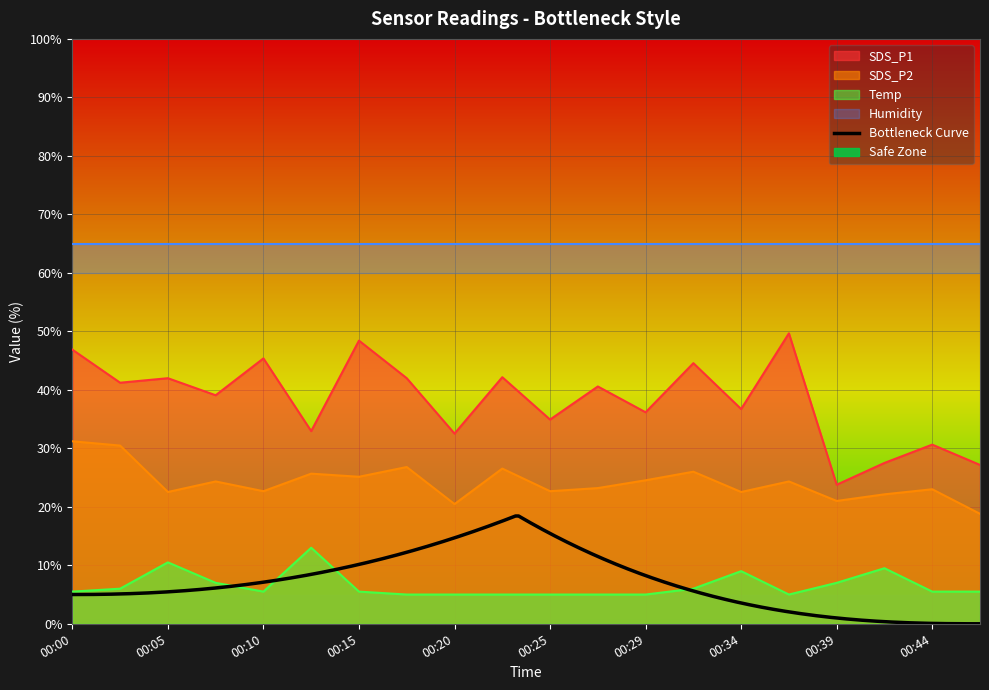

Which series has the largest range (max minus min)?

SDS_P1